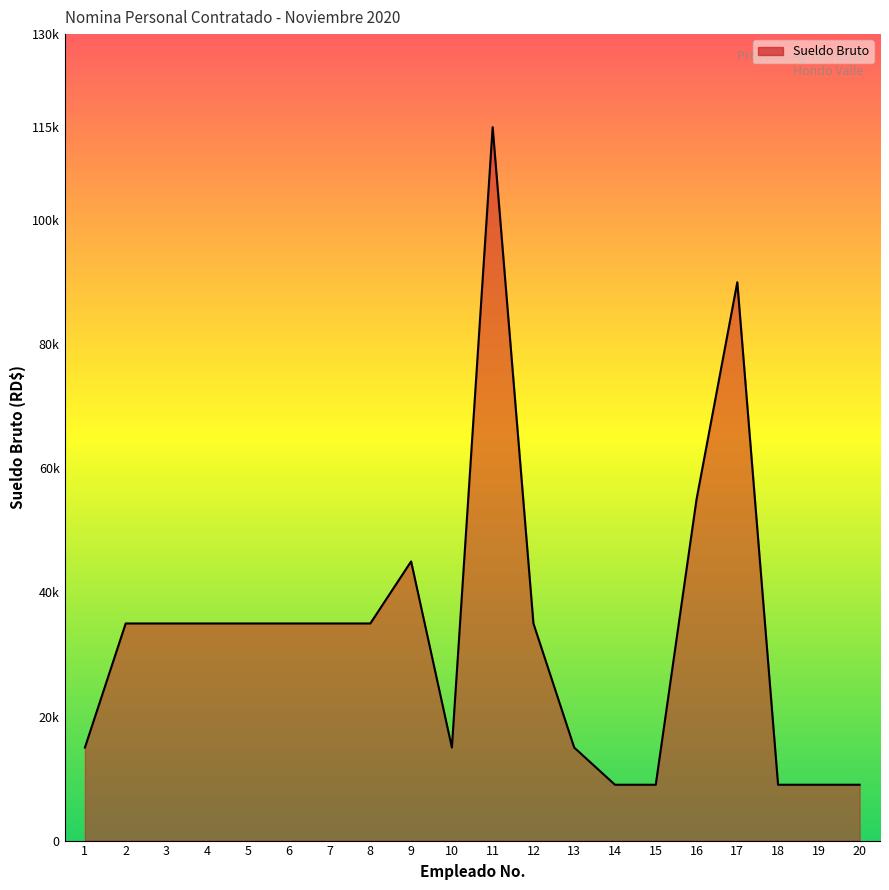

True or false: the data shows 35000 at 6.

True